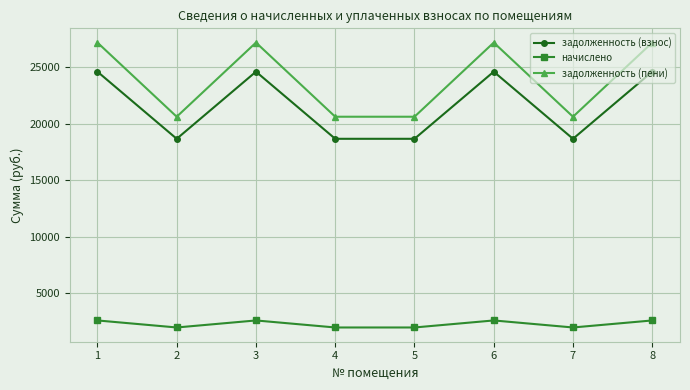

What is the smallest value displayed?

1955.8